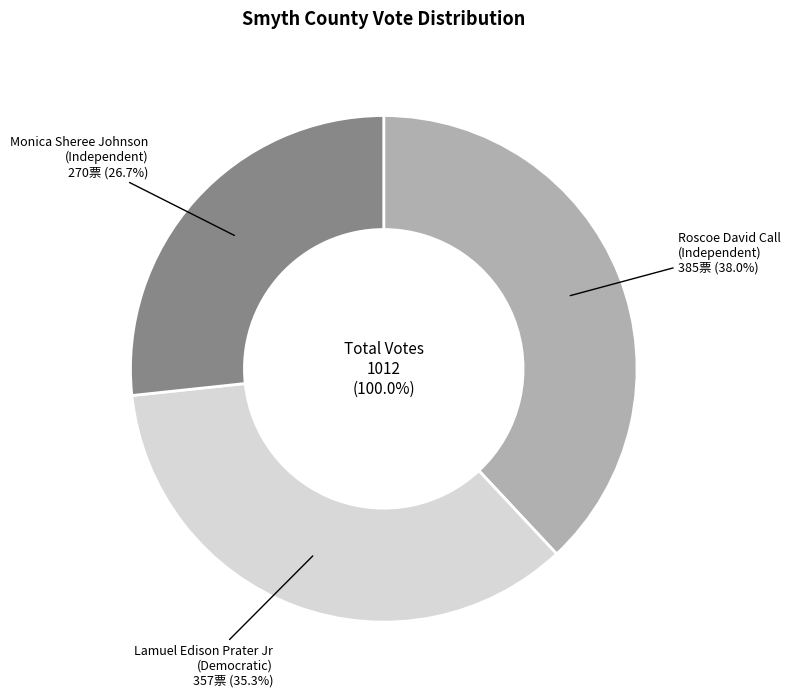

To the nearest percent, what percentage of the pie is Roscoe David Call (Independent)?

38%